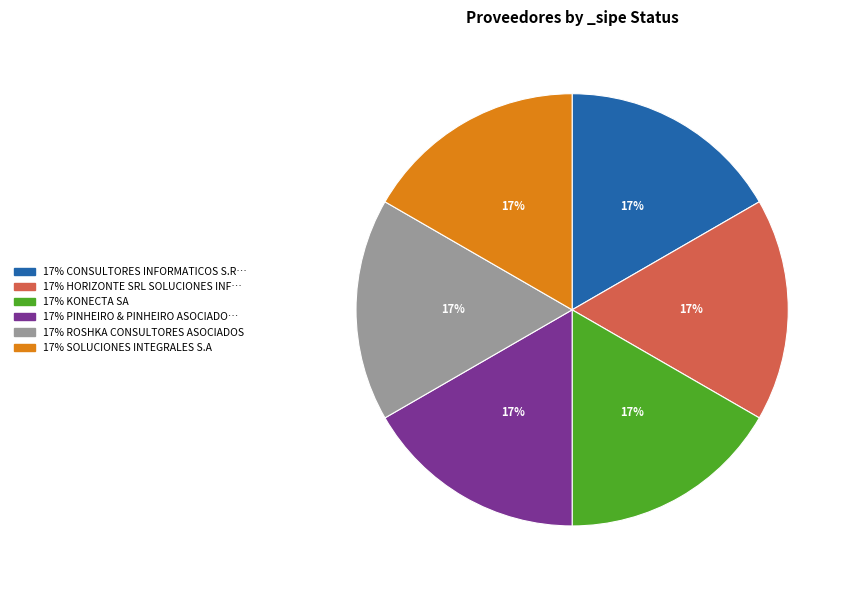

To the nearest percent, what is the average slice percentage?

17%